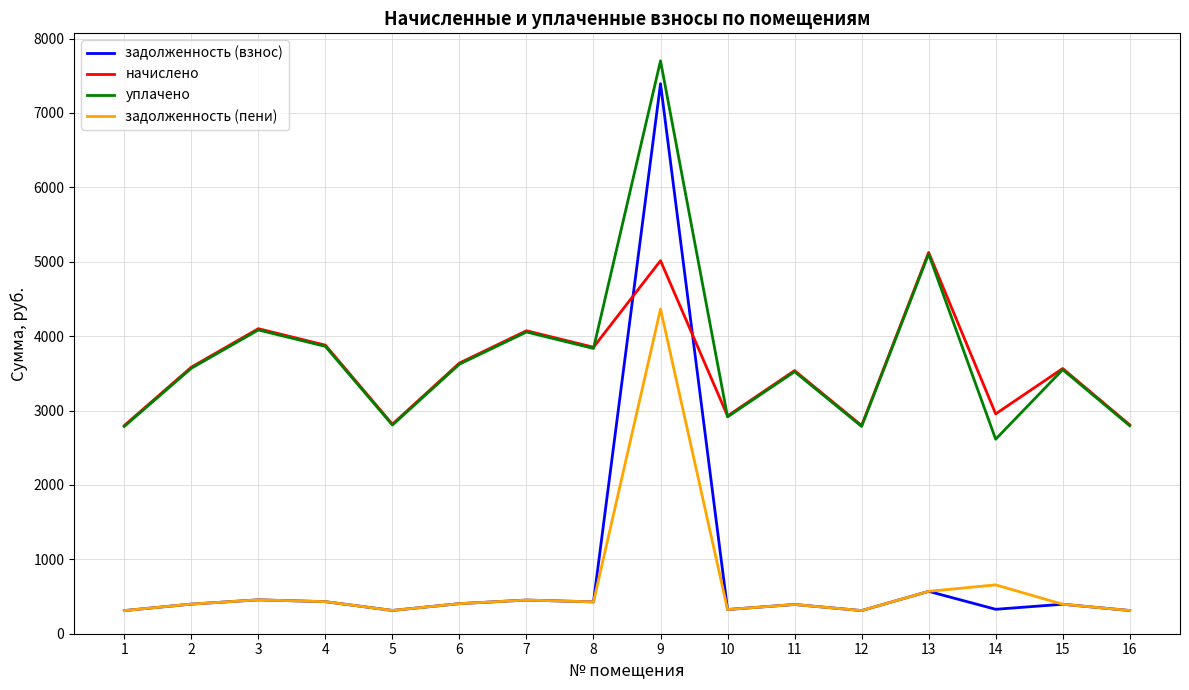

What is the difference between the maximum and minimum values in the уплачено series?

5085.9